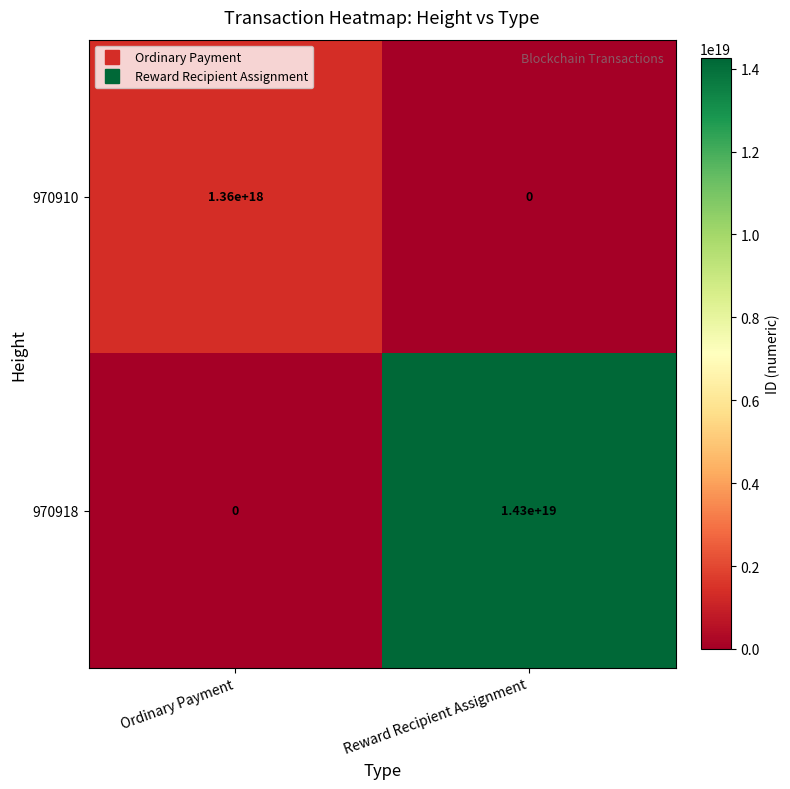

True or false: 970910 has a value of 0 at Reward Recipient Assignment.

True